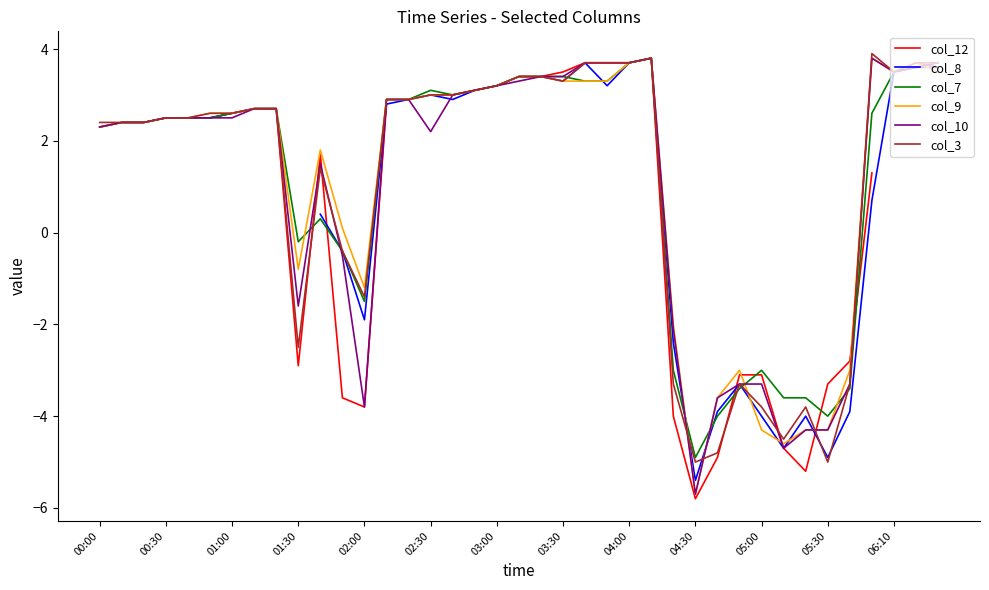

How many data points in col_3 are above 2?

26